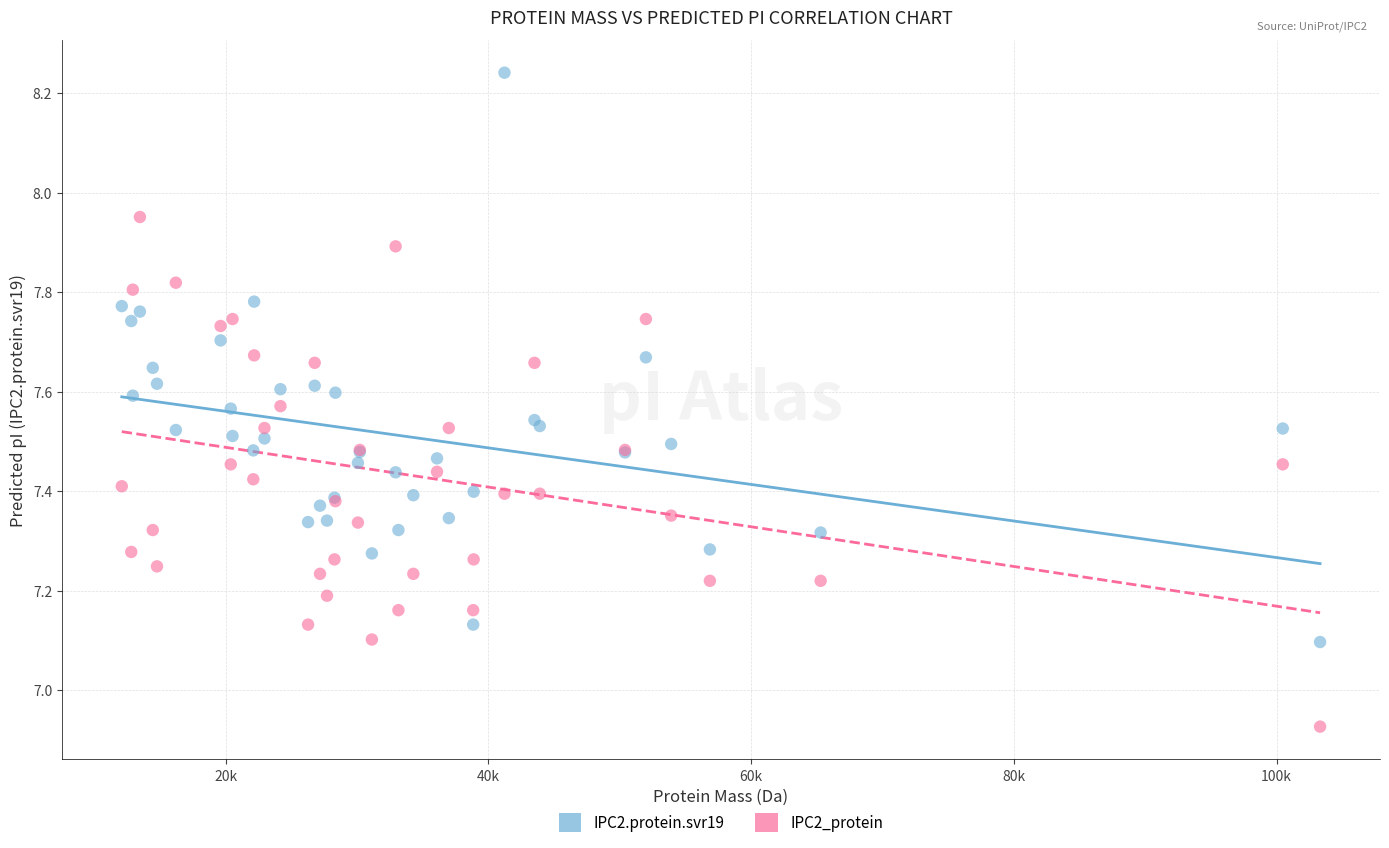

What is the X range (max minus min) for the scatter plot?

91236.1